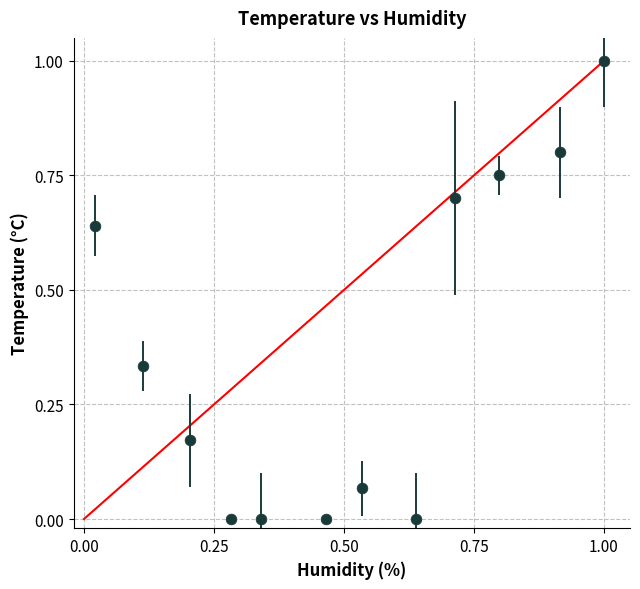

What is the average X value?

0.5